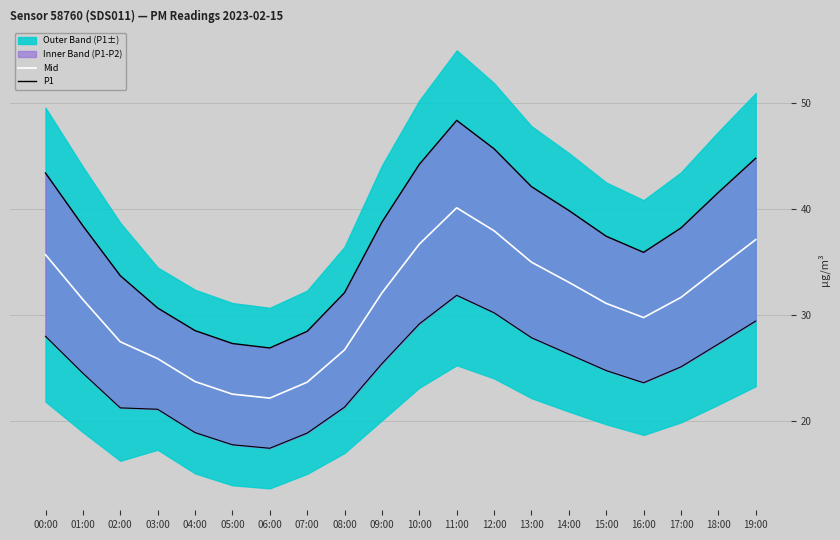

Does the chart have visible grid lines?

Yes